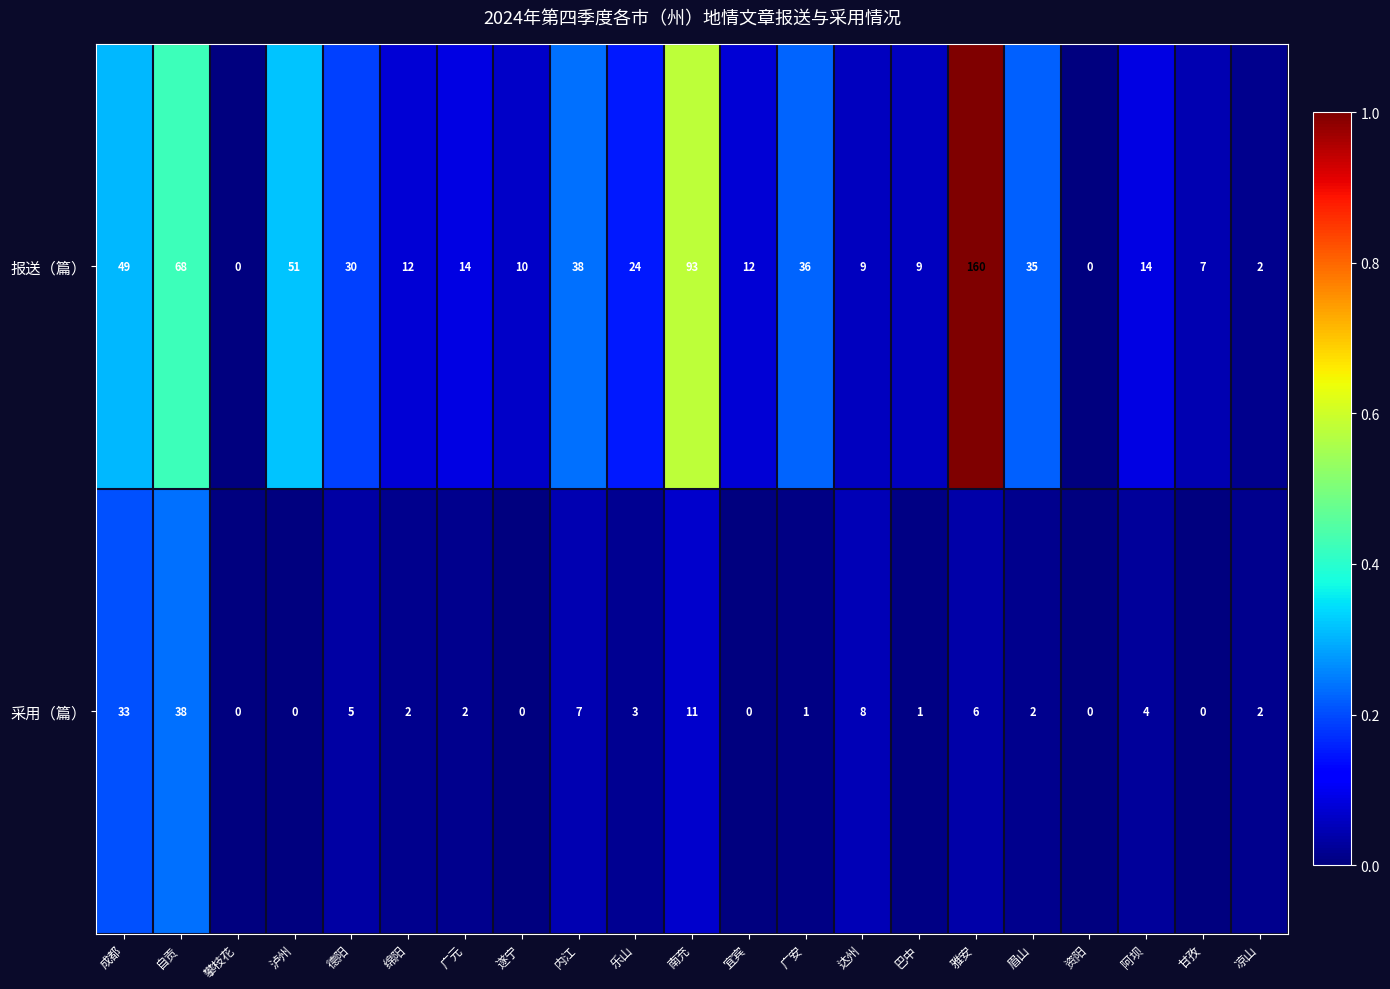

What is the sum of all 采用（篇） values?

125